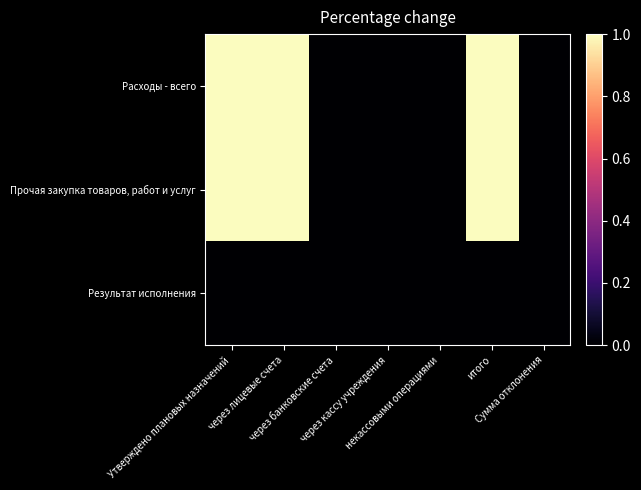

Reading left to right, what are all the values shown in this chart?

Расходы - всего: Утверждено плановых назначений=1	через лицевые счета=1	через банковские счета=0	через кассу учреждения=0	некассовыми операциями=0	итого=1	Сумма отклонения=0
Прочая закупка товаров, работ и услуг: Утверждено плановых назначений=1	через лицевые счета=1	через банковские счета=0	через кассу учреждения=0	некассовыми операциями=0	итого=1	Сумма отклонения=0
Результат исполнения: Утверждено плановых назначений=0	через лицевые счета=0	через банковские счета=0	через кассу учреждения=0	некассовыми операциями=0	итого=0	Сумма отклонения=0